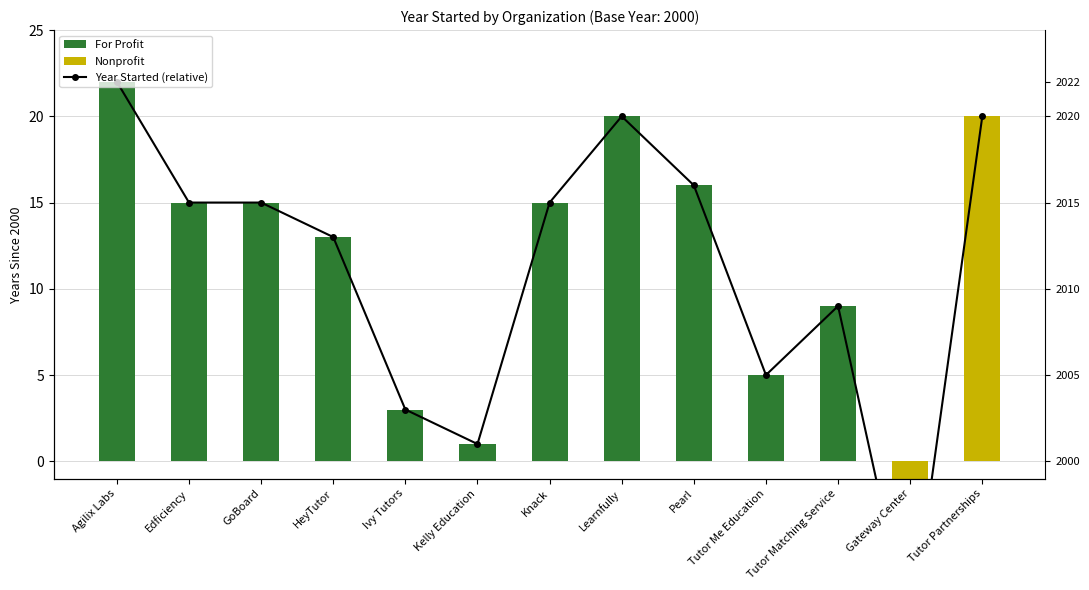

How many values are above zero?

12